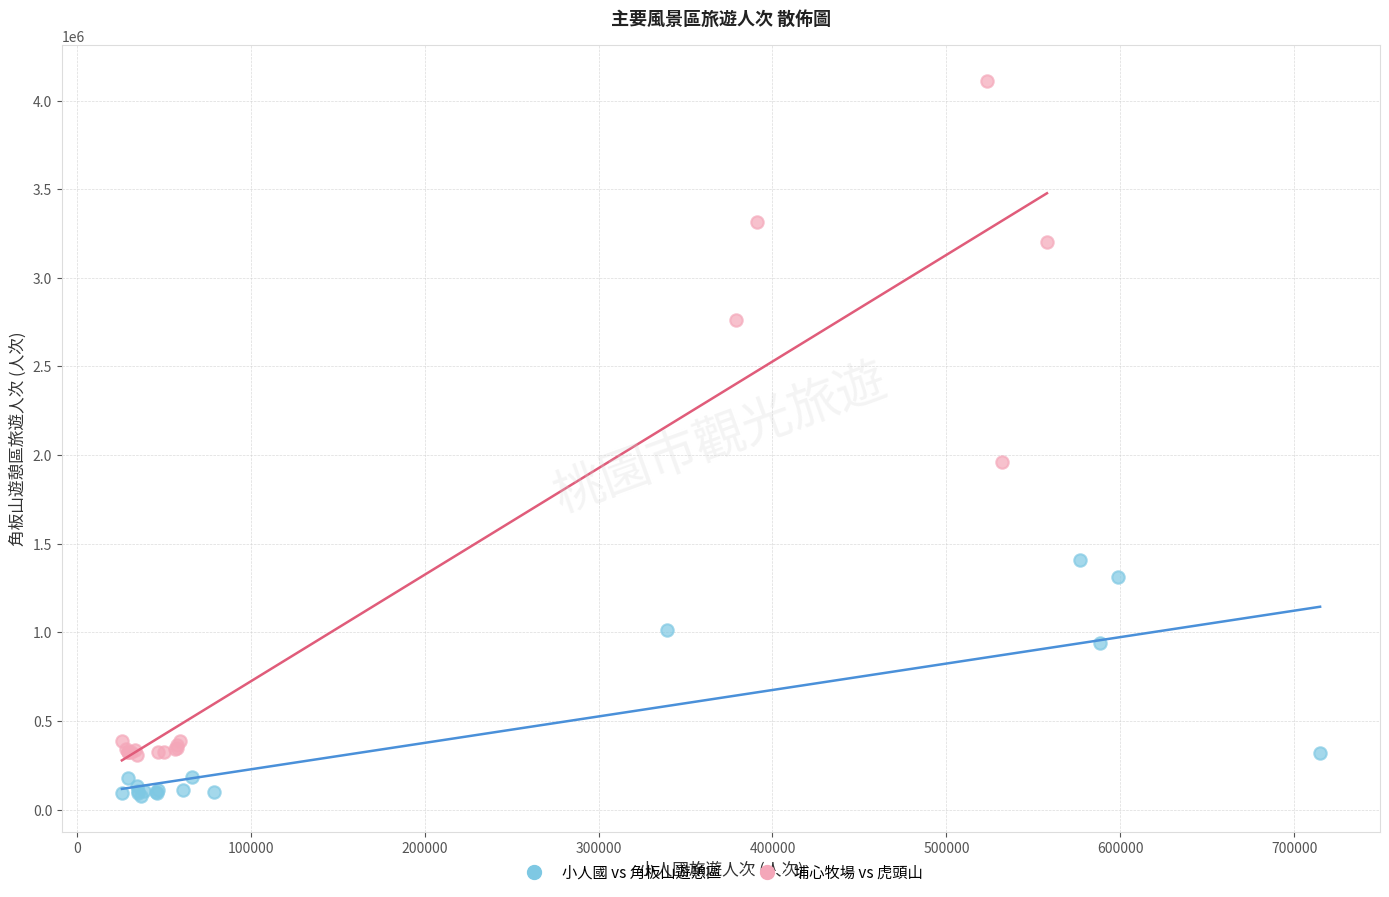

Which series has the widest spread of Y values?

埔心牧場 vs 虎頭山